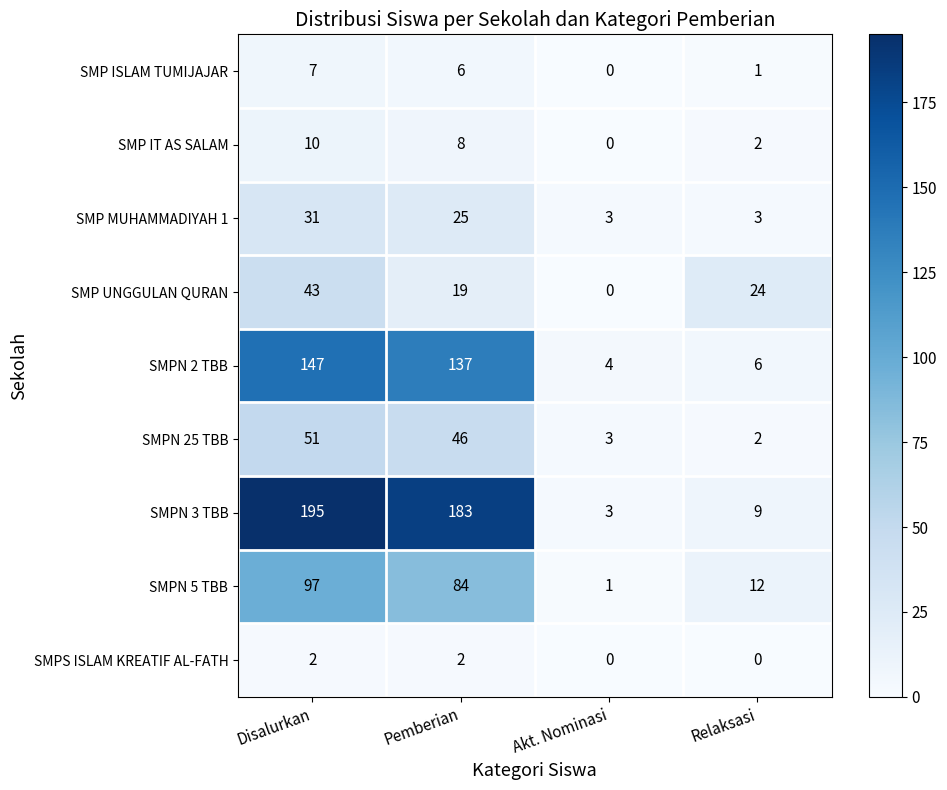

What is the sum of all SMPN 25 TBB values?

102